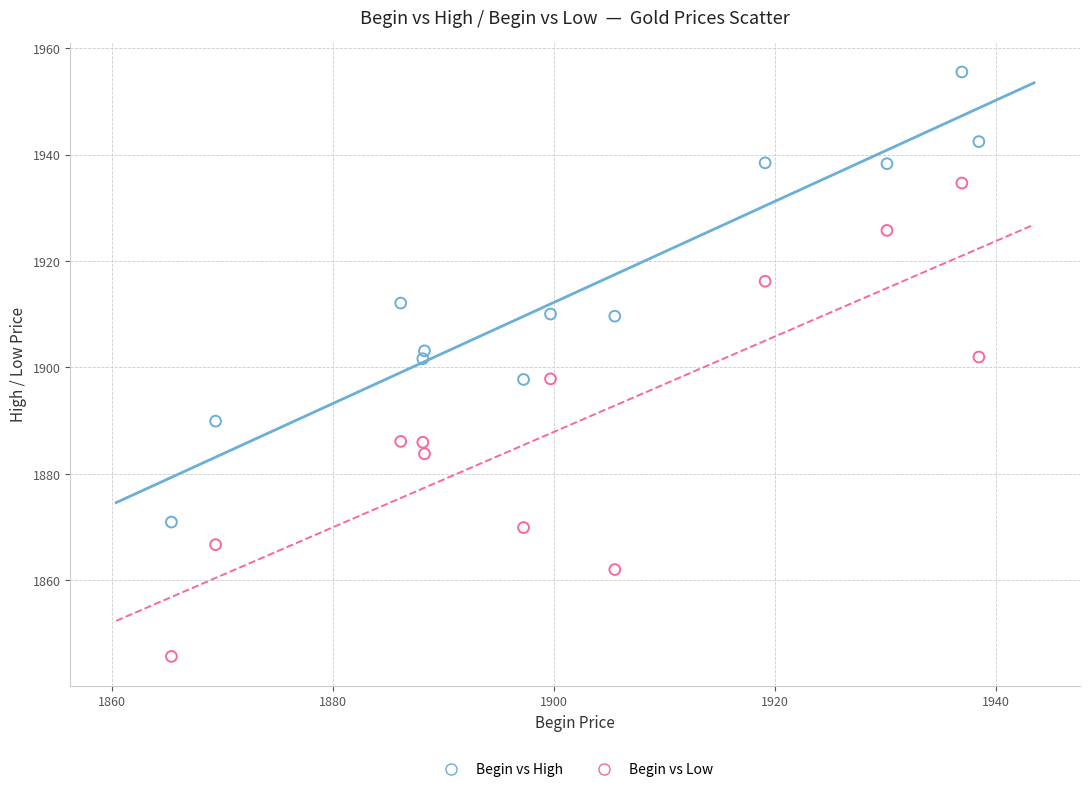

Across all data points, what is the range of Y values (max minus min)?

109.8